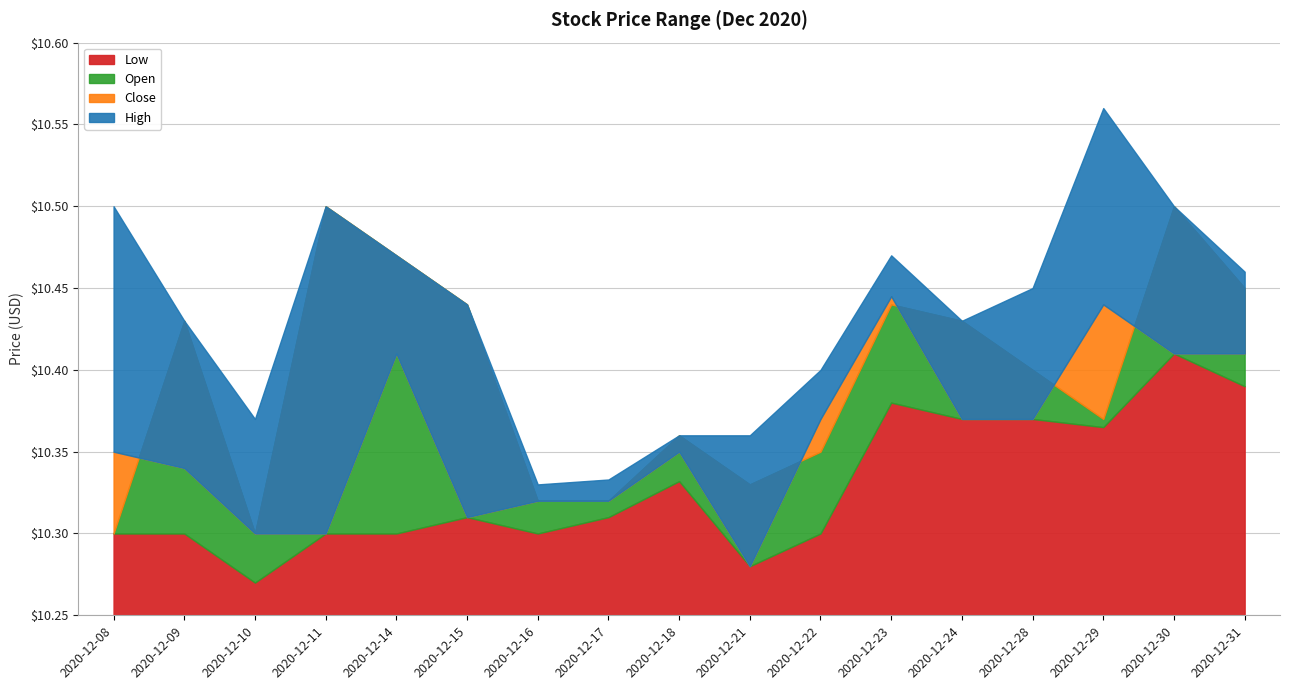

What is the difference between the Low values at 2020-12-10 and 2020-12-24?

0.1